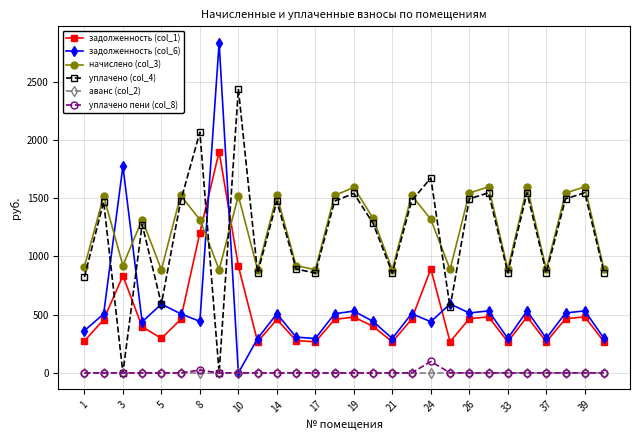

Does the chart have visible grid lines?

Yes